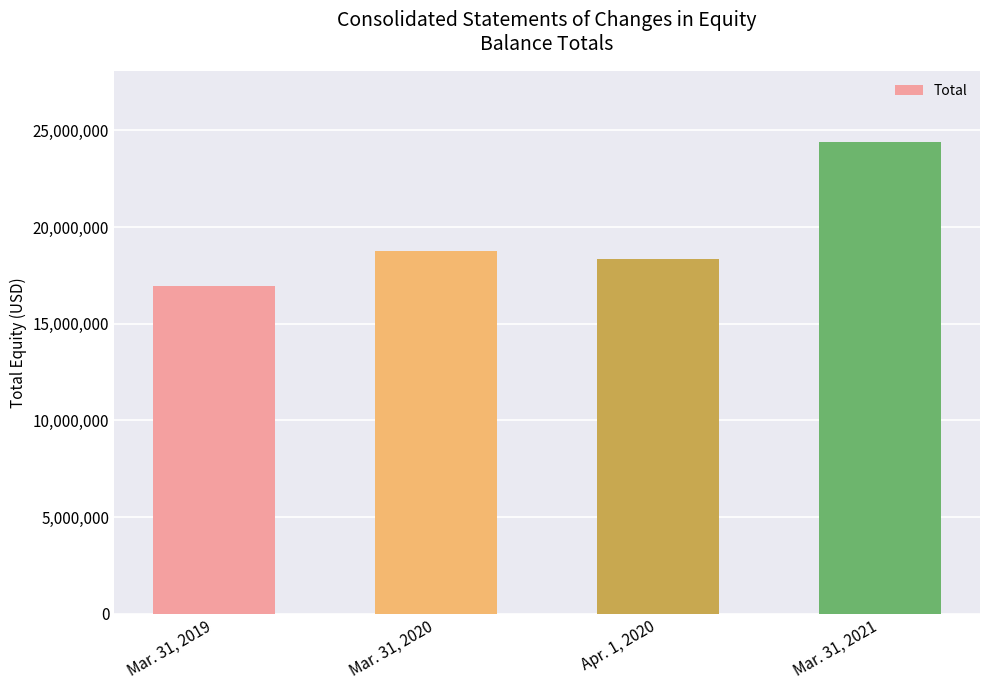

What is the difference between the values at Mar. 31, 2020 and Mar. 31, 2021?

5624216